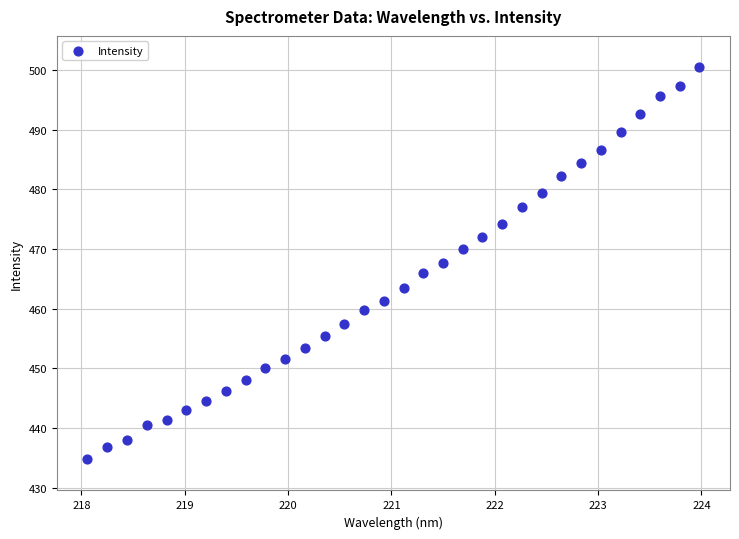

What is the range of X values (max minus min)?

5.9